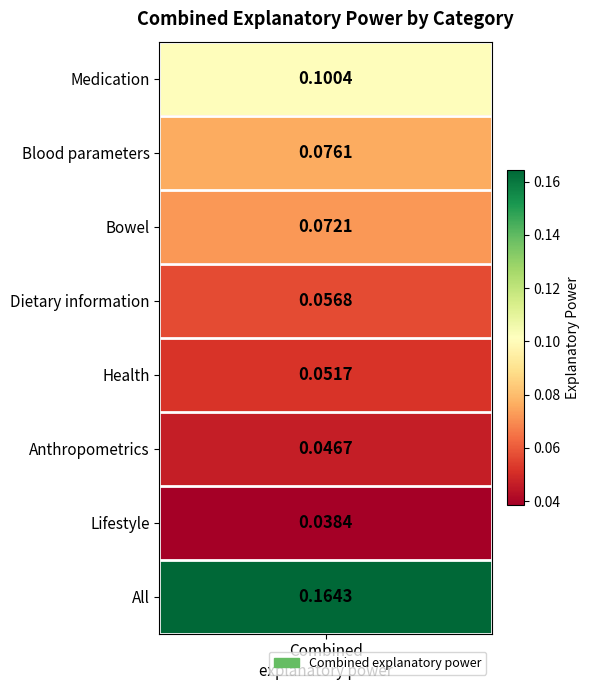

What is the difference between the maximum and minimum values?

0.1